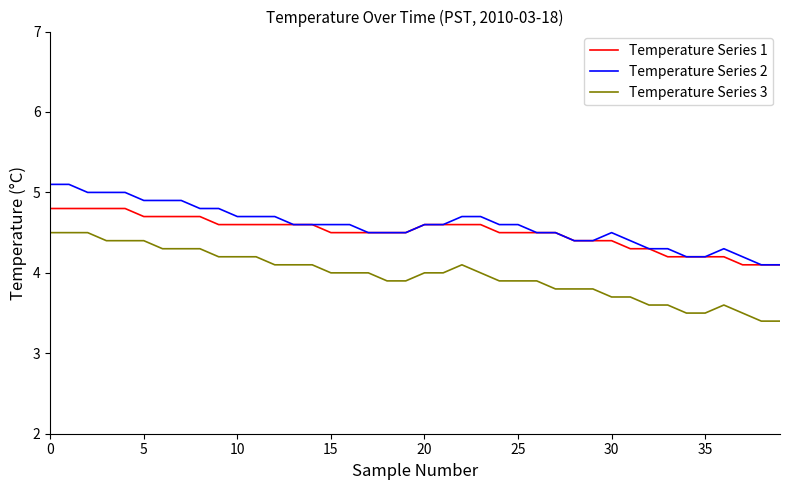

Which series has the largest range (max minus min)?

Temperature Series 3